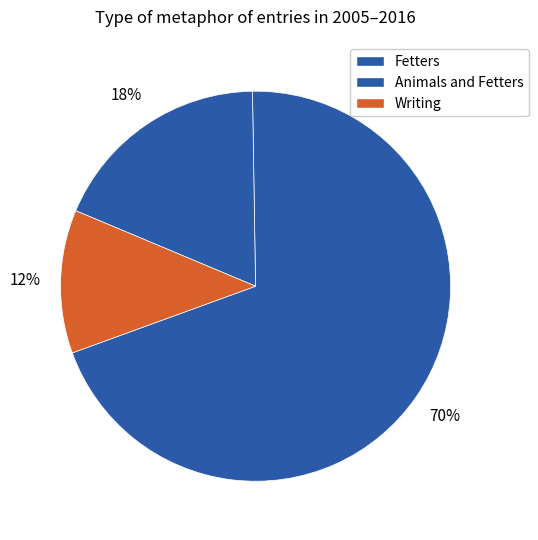

How many segments does this pie chart have?

3